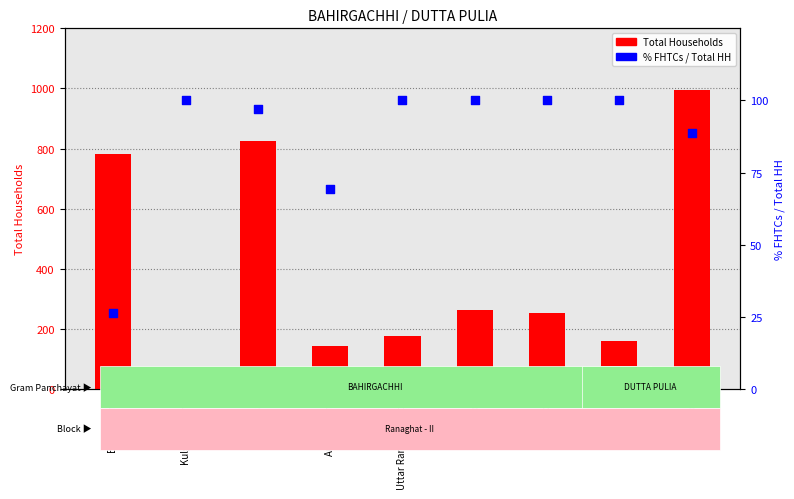

Which series contains the lowest Y value?

% FHTCs / Total HH